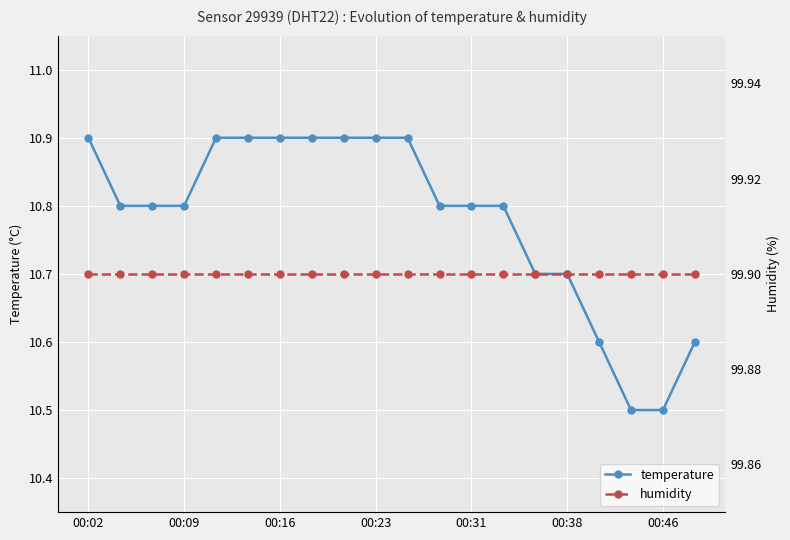

What is the difference between the second highest and second lowest values in the temperature series?

0.4